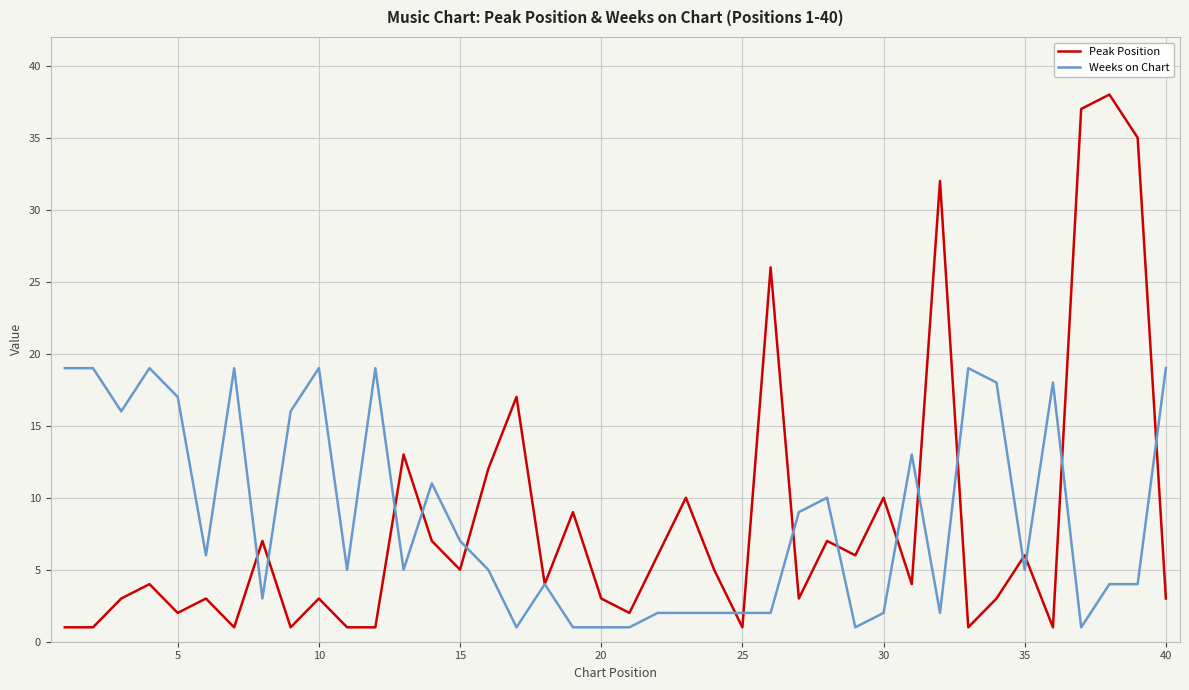

Which series has the widest spread of values?

Peak Position